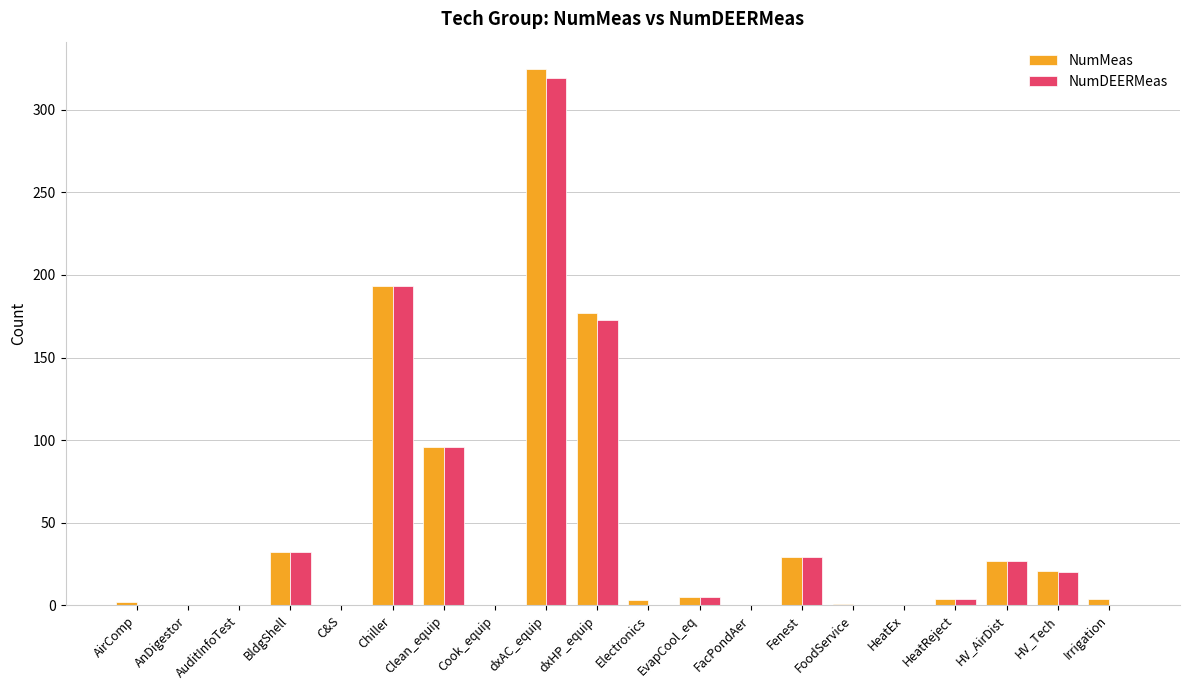

Where is NumMeas nearest to the value 162?

dxHP_equip